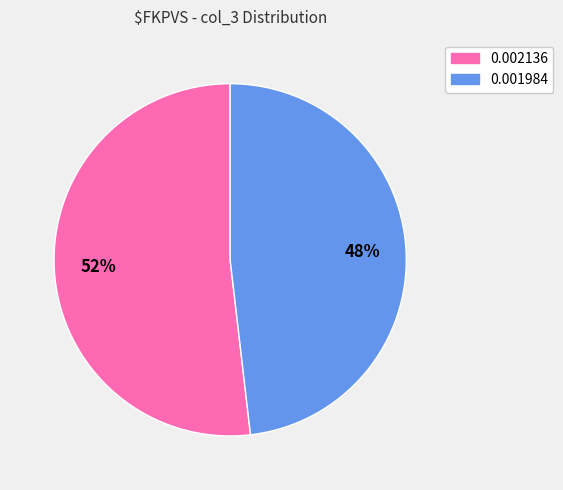

Does 0.002136 represent more than half of the total?

Yes